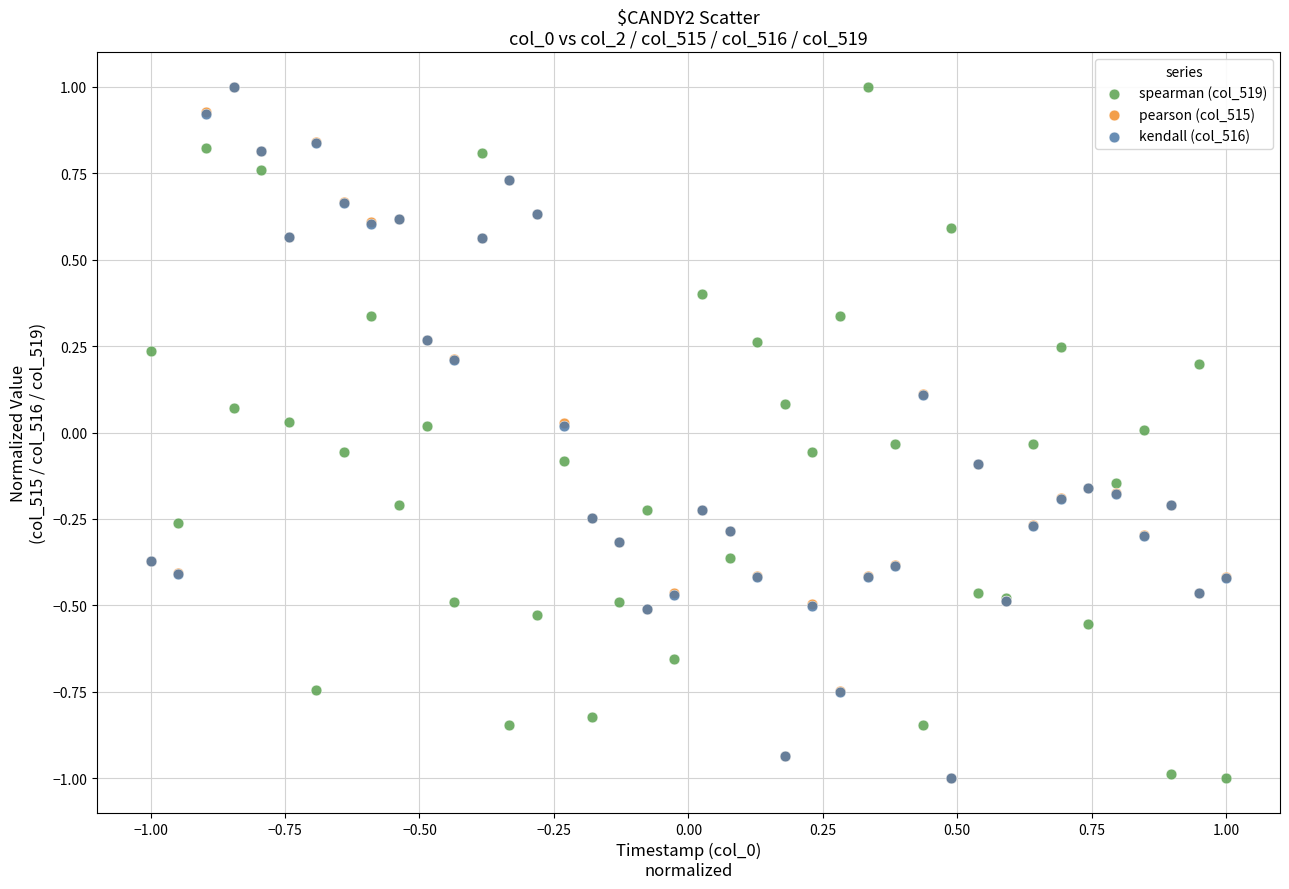

What are all the series names shown in the legend?

spearman (col_519), pearson (col_515), kendall (col_516)